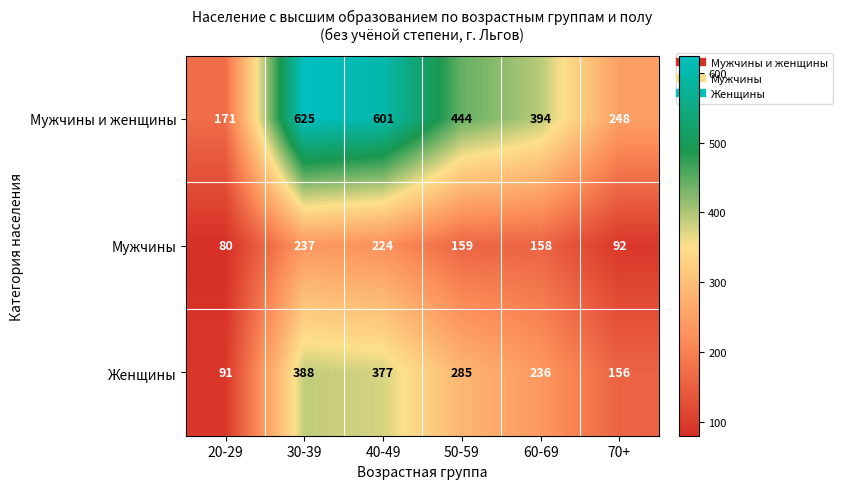

What is the average value of the Мужчины series?

158